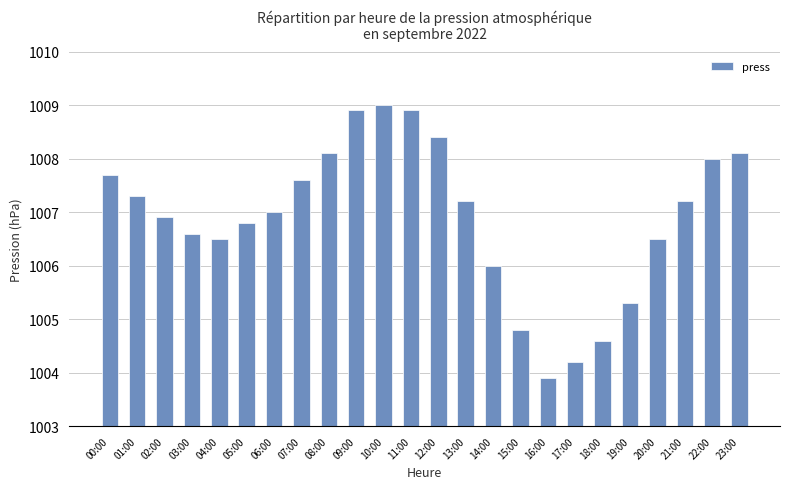

Read the value at 10:00.

1009.0